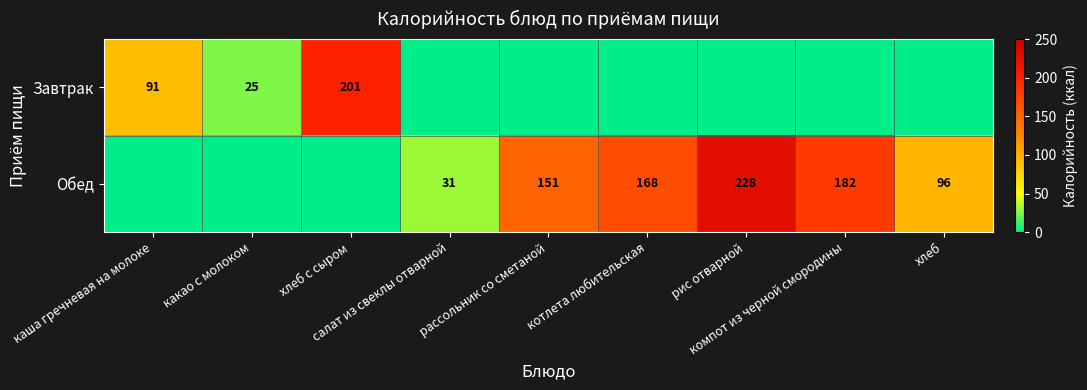

True or false: Завтрак has a value of 0 at котлета любительская.

True